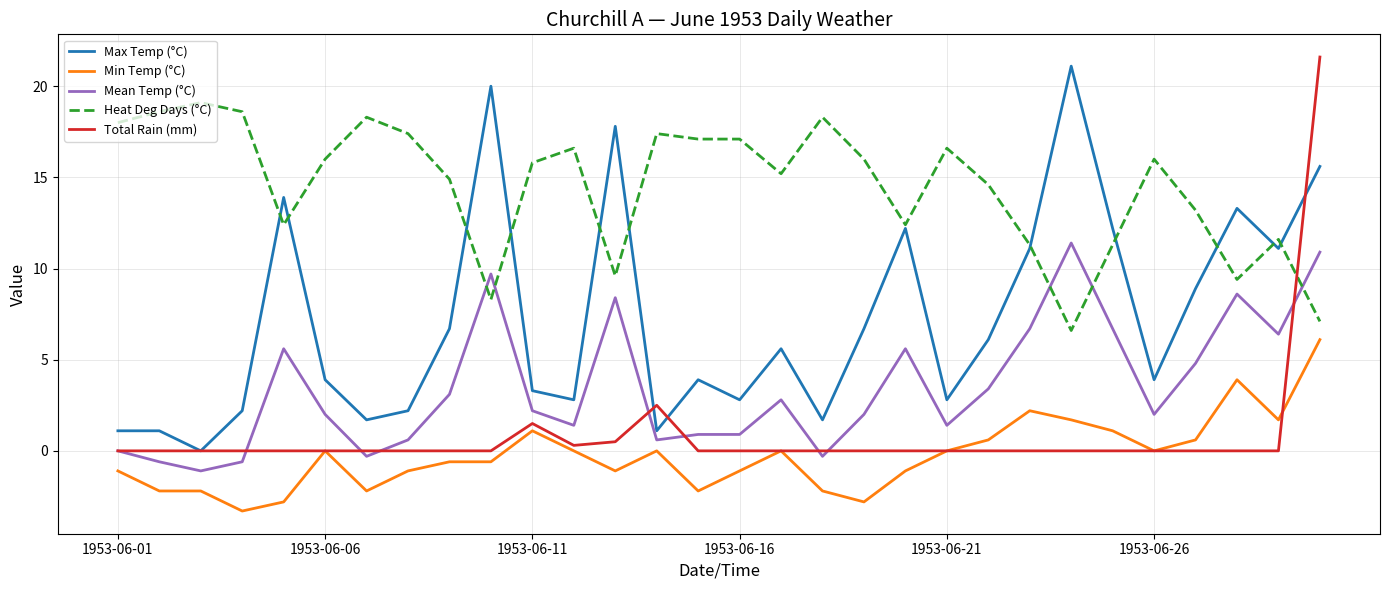

True or false: Mean Temp (°C) and Total Rain (mm) cross at least once.

True